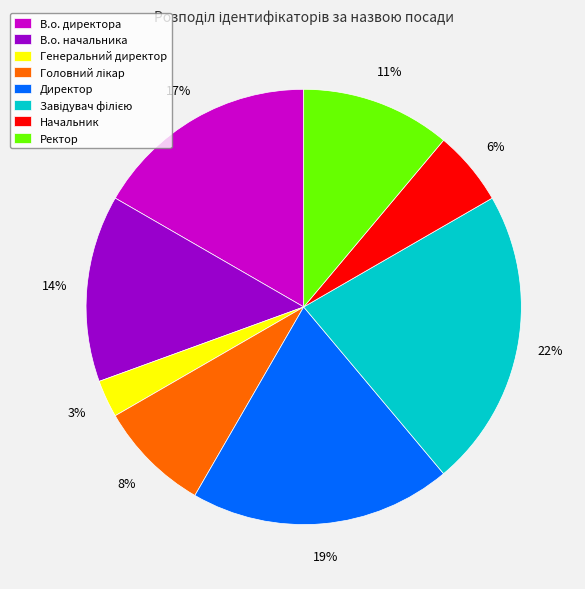

What is the ratio of the value at В.о. директора to the value at Директор?

0.9